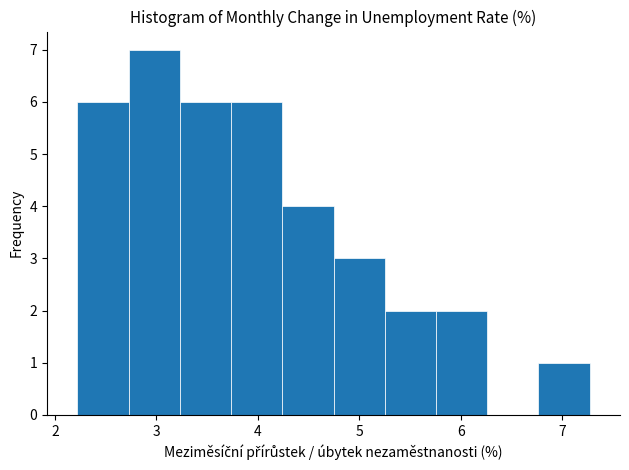

Which range on the x-axis has the tallest bar?

2.7 to 3.2